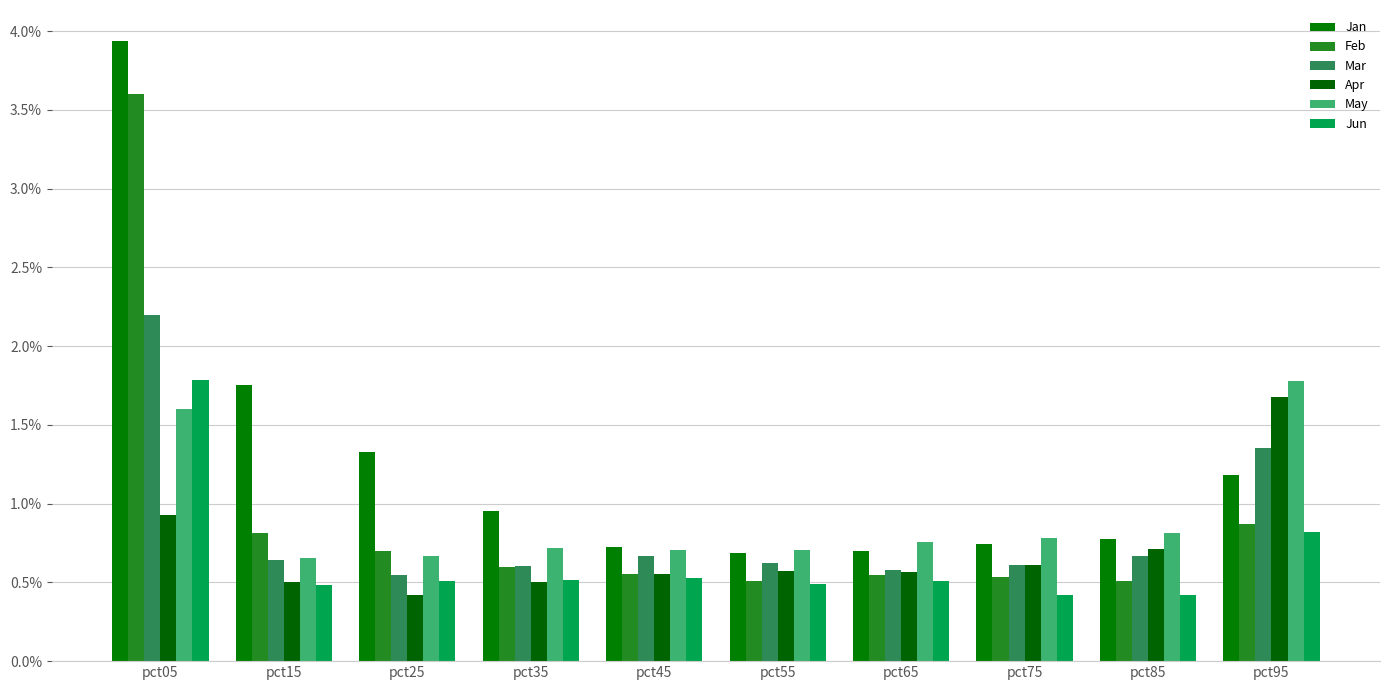

Is it true that Mar equals 1.4 at pct95?

True